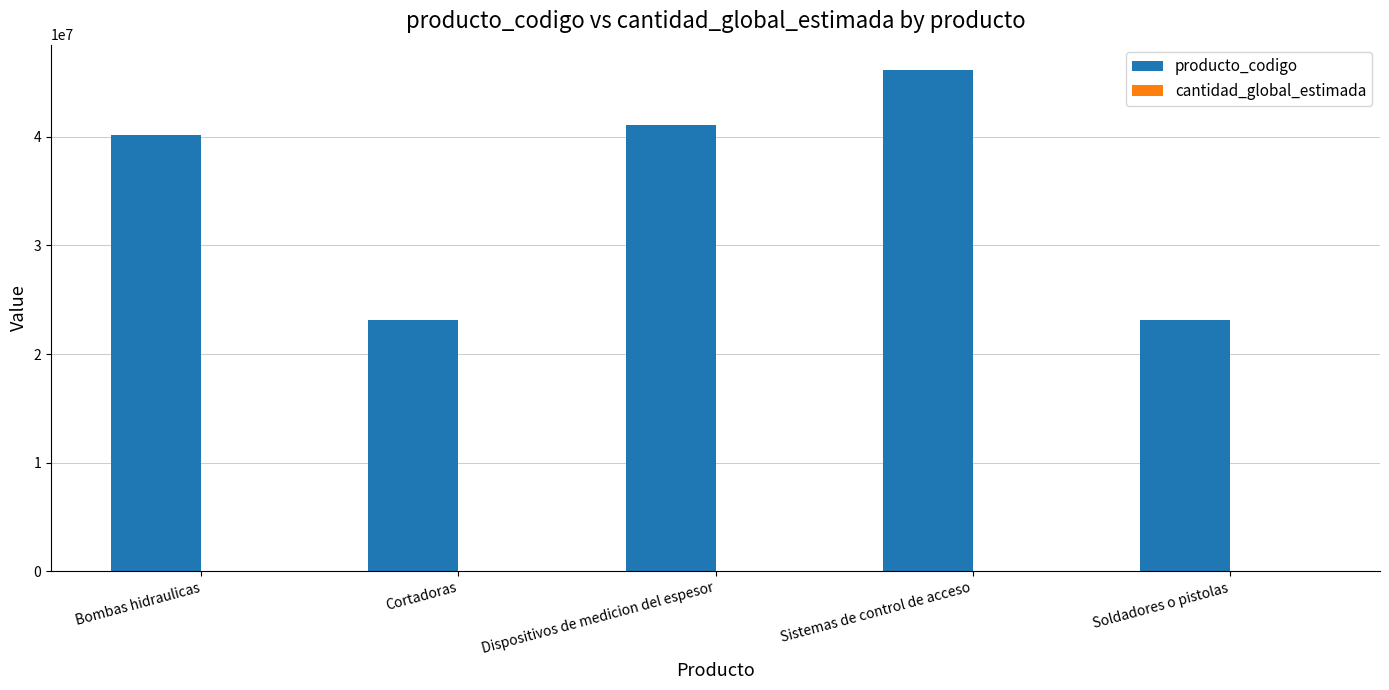

The producto_codigo series shows 30639043 at Cortadoras. True or false?

False